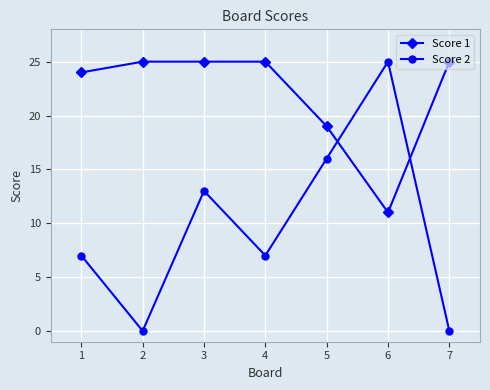

Reading right to left, what are all the values shown in this chart?

Score 1: 25	11	19	25	25	25	24
Score 2: 0	25	16	7	13	0	7